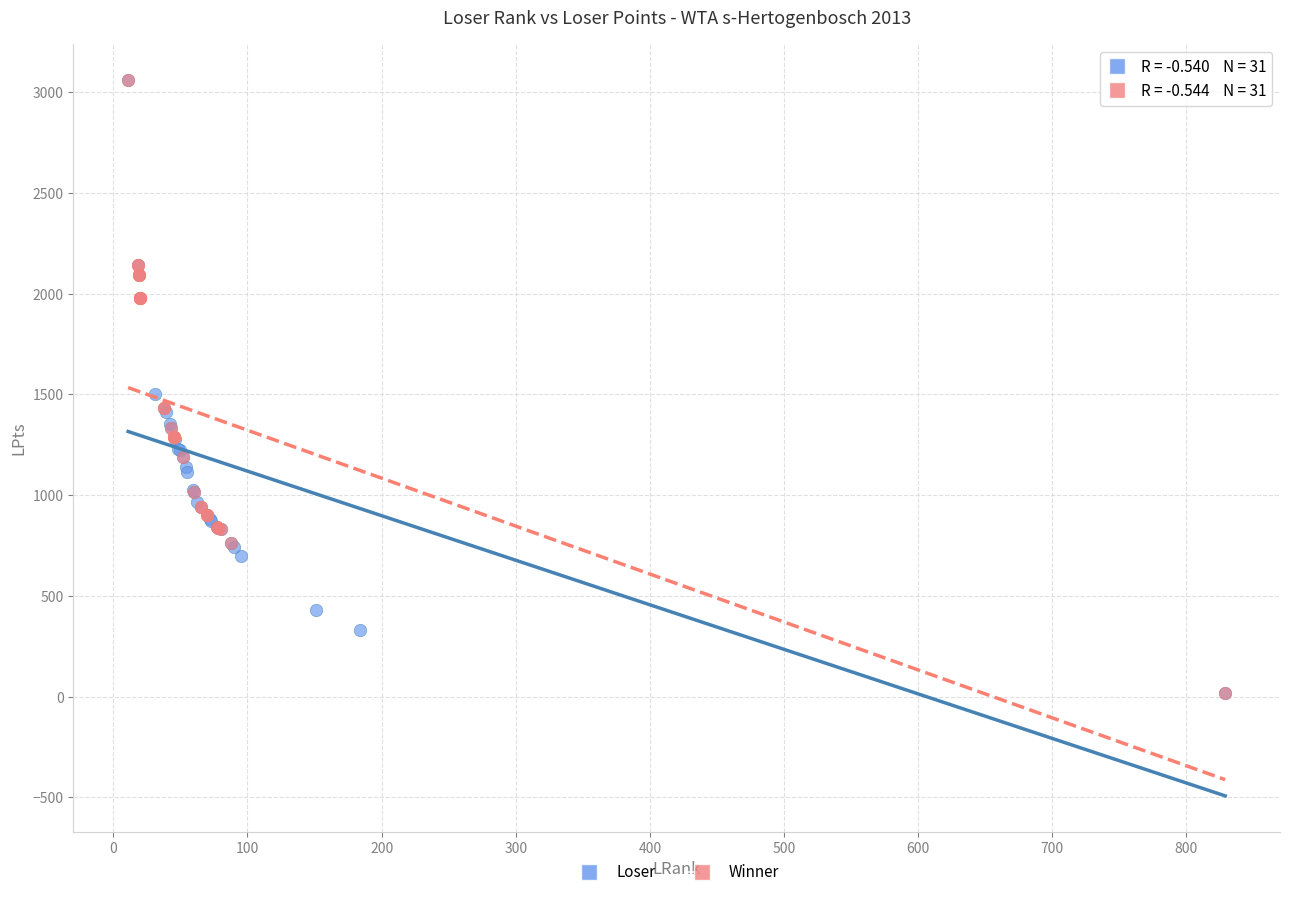

What are all the series names shown in the legend?

Loser, Winner